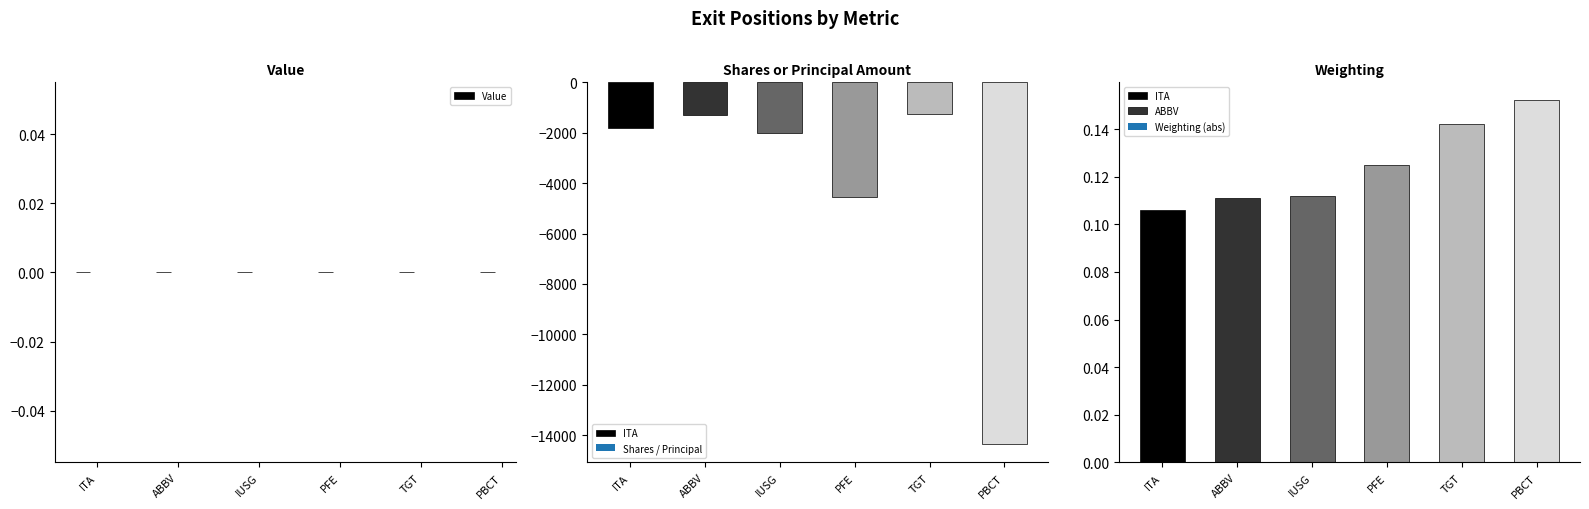

What is the spread (max minus min) of values at Abbvie Inc?

1290.0